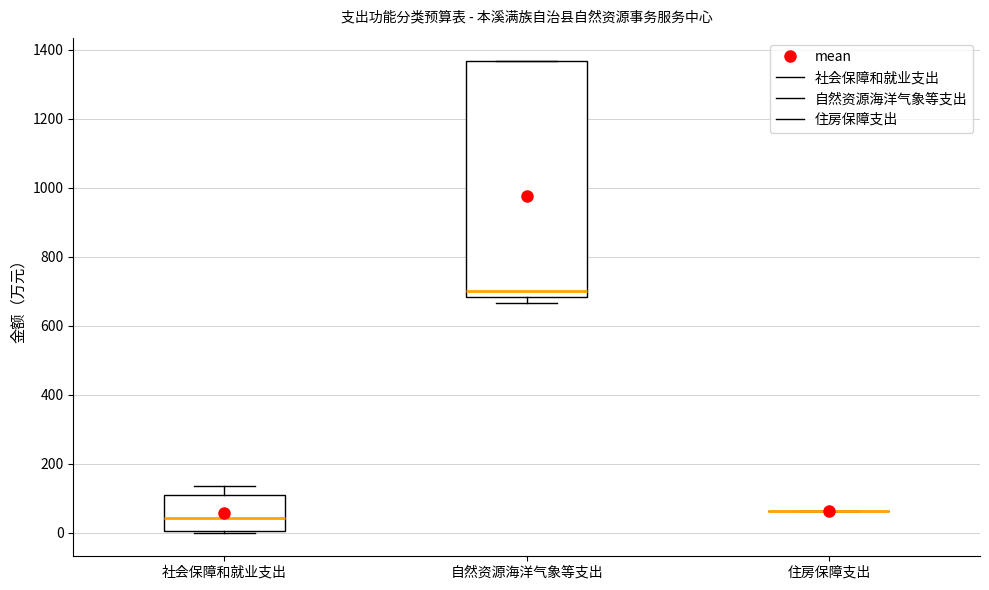

Reading left to right, transcribe this box plot: for each box, give where its median line is, the range the box spans, and where its two whiskers end, as read against the y-axis. The values are not printed on the chart, so give them approximately, as read against the axis.

社会保障和就业支出: median 40, box 0 to 100, whiskers 0 to 140
自然资源海洋气象等支出: median 700, box 680 to 1360, whiskers 660 to 1360
住房保障支出: box collapsed to a line at 60, whiskers 60 to 60